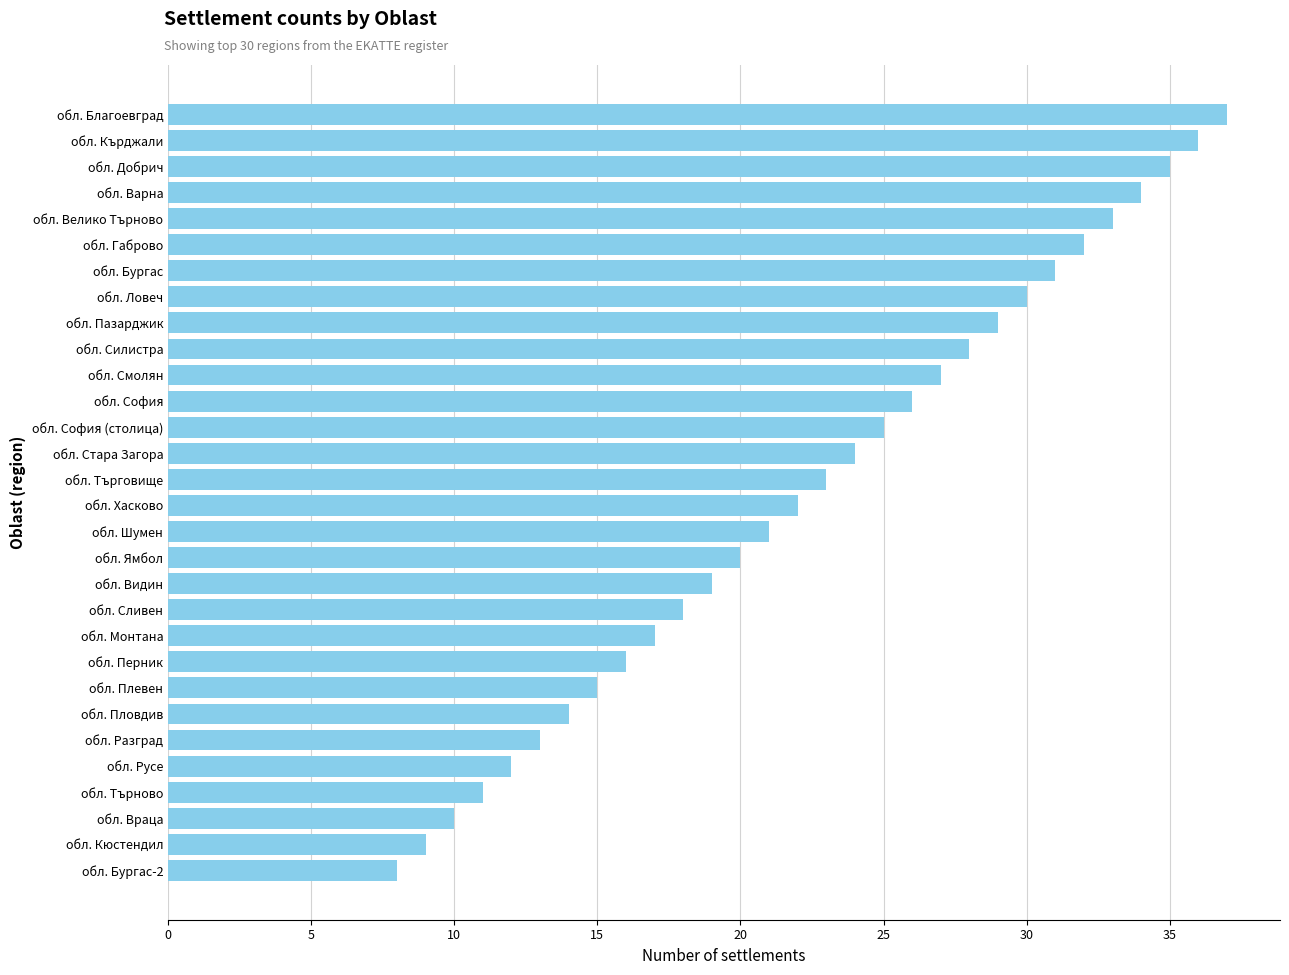

What is the sum of all values?

675